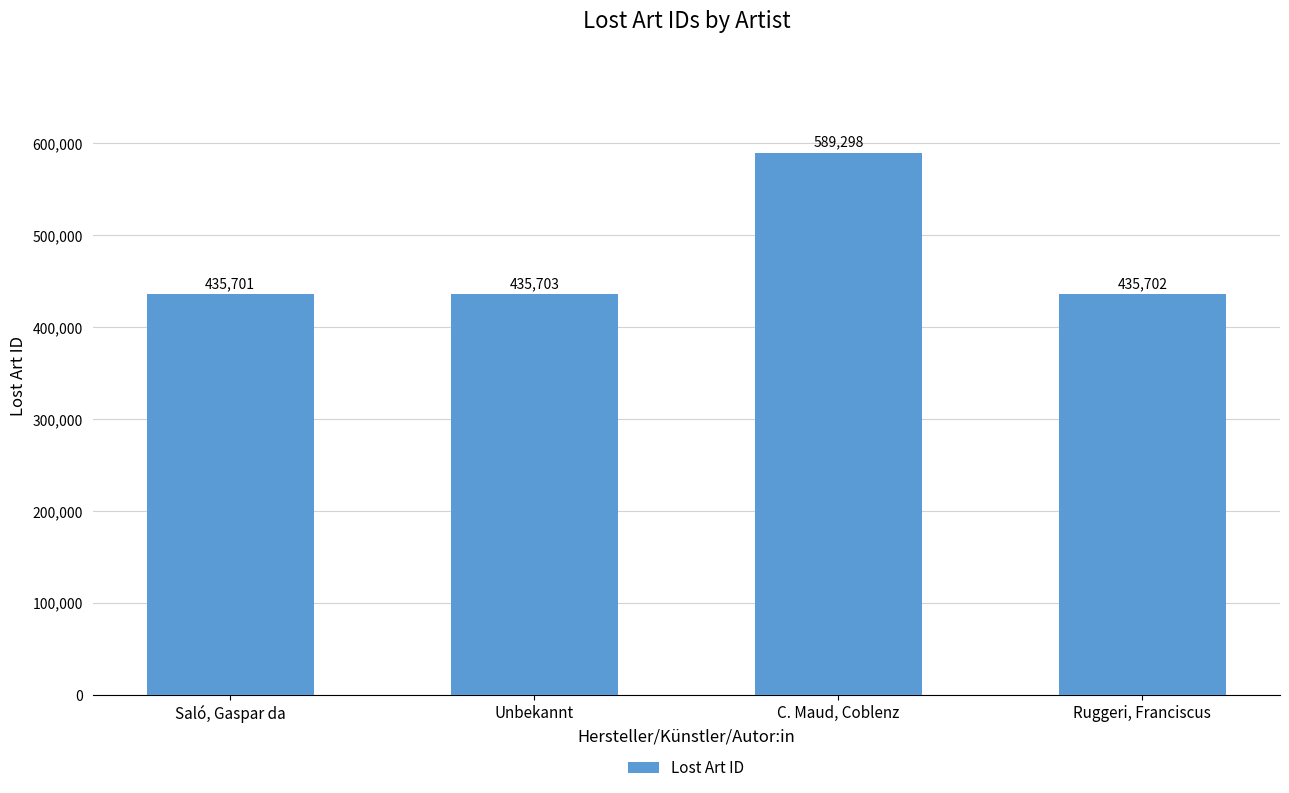

List the labels in order of value, largest first.

C. Maud, Coblenz, Unbekannt, Ruggeri, Franciscus, Saló, Gaspar da